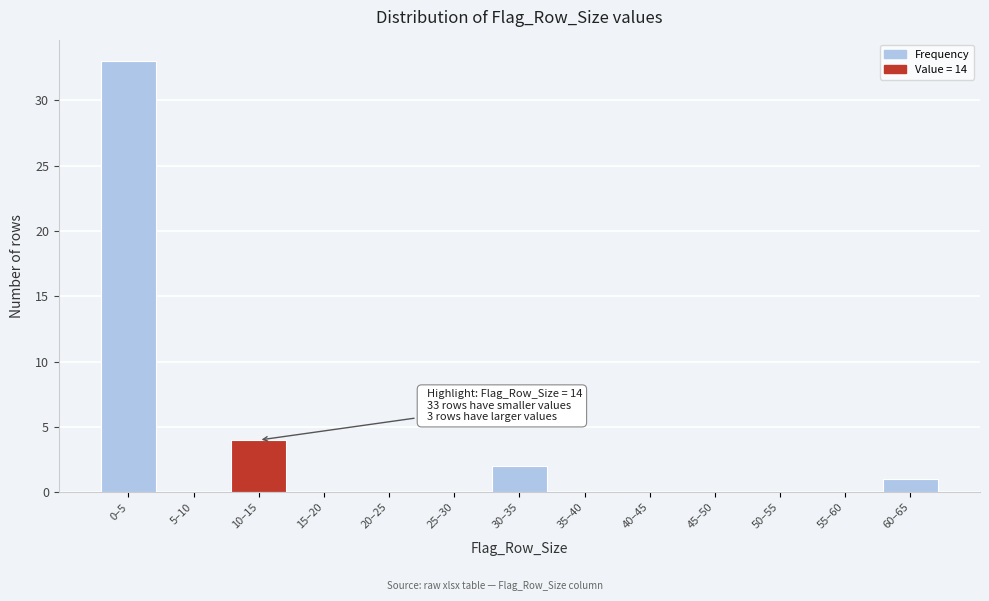

Reading left to right, what are all the values shown in this chart?

0–5=33	5–10=0	10–15=4	15–20=0	20–25=0	25–30=0	30–35=2	35–40=0	40–45=0	45–50=0	50–55=0	55–60=0	60–65=1